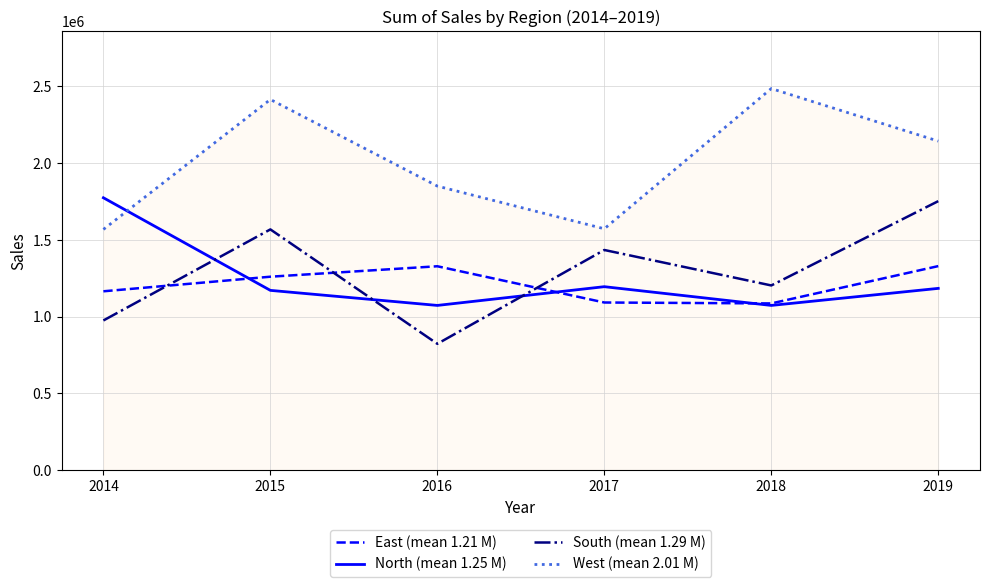

Does the chart display data point markers on the line(s)?

No